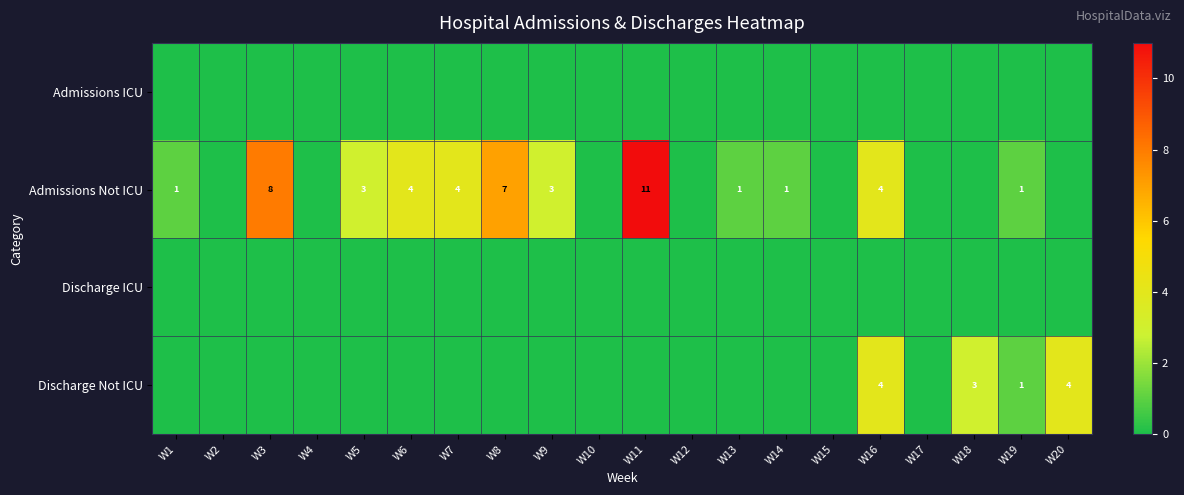

At how many categories does at least one series exceed 5?

3